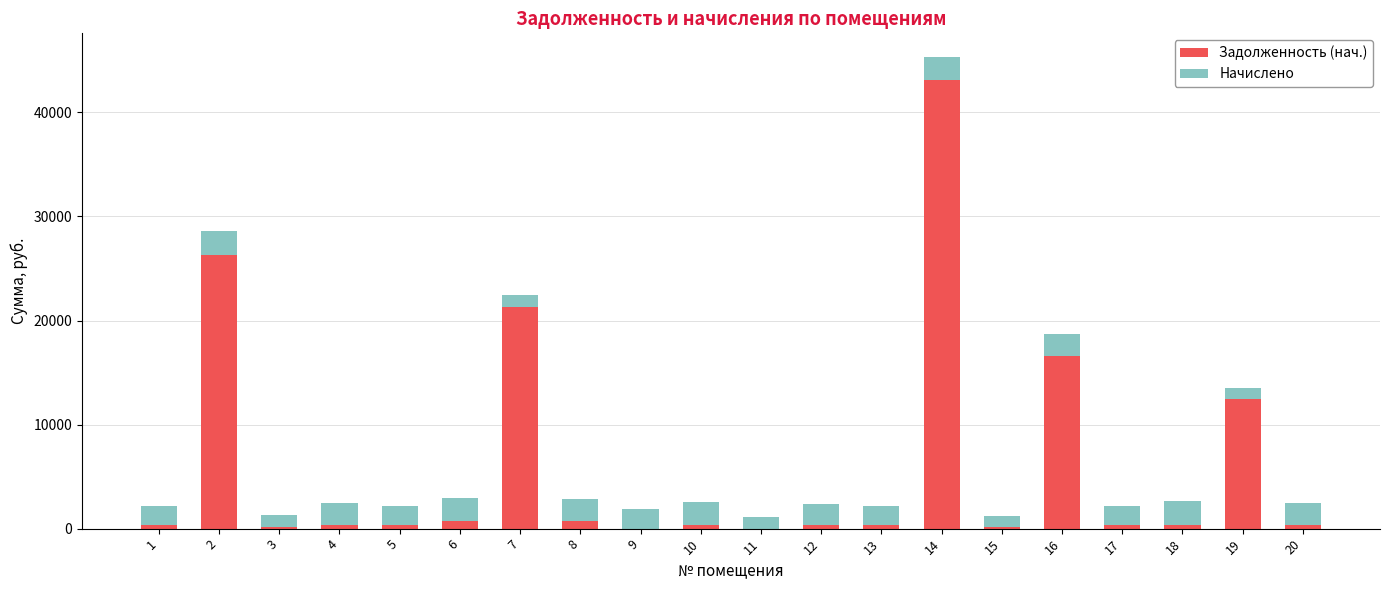

What is the maximum value for Задолженность (нач.)?

43088.2